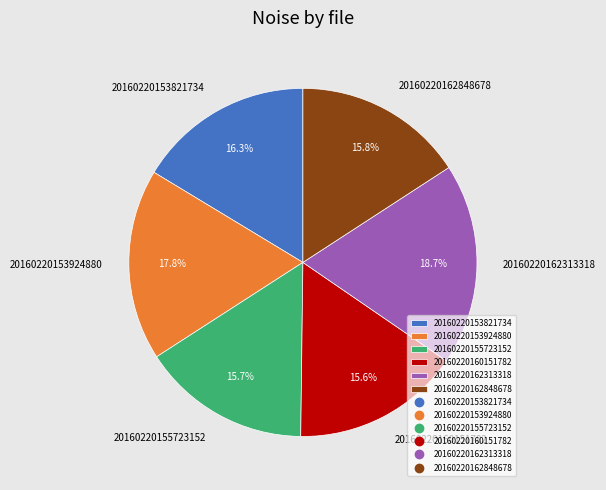

To the nearest percent, what is the average slice percentage?

17%